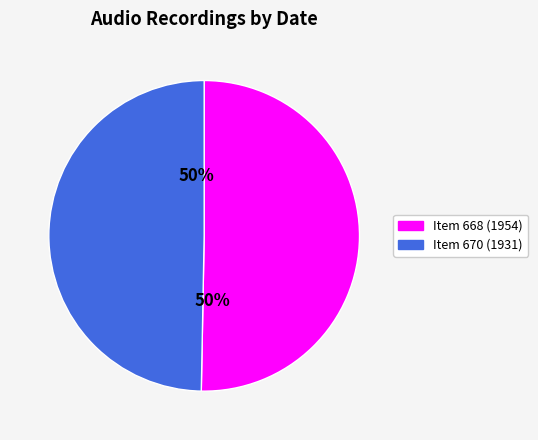

To the nearest percent, what is the average slice percentage?

50%